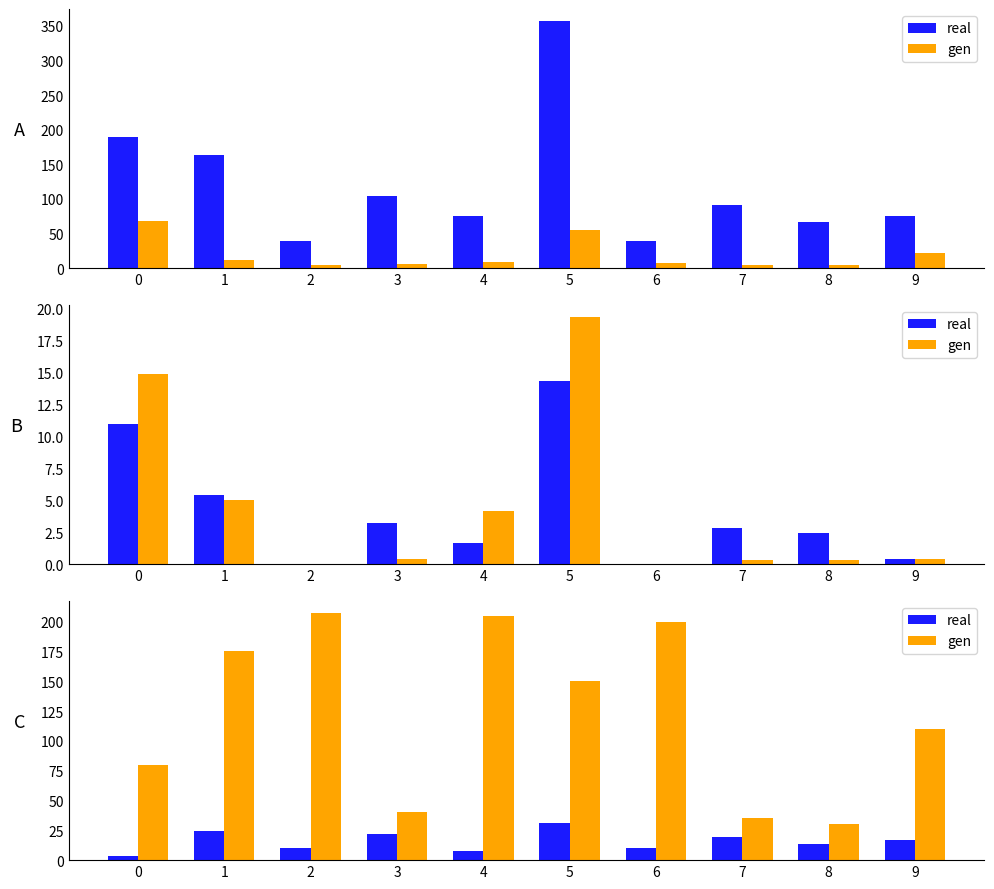

At which label does gen first exceed 150?

1